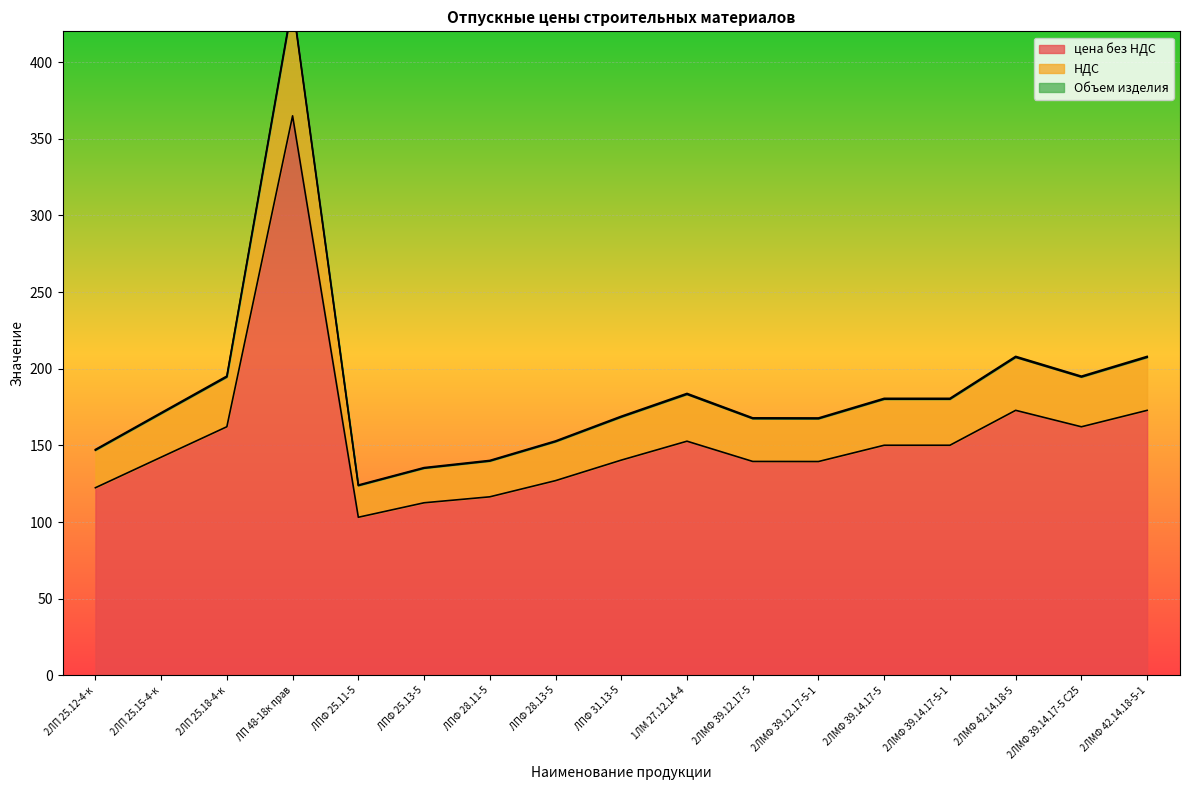

At how many categories does at least one series exceed 133?

16